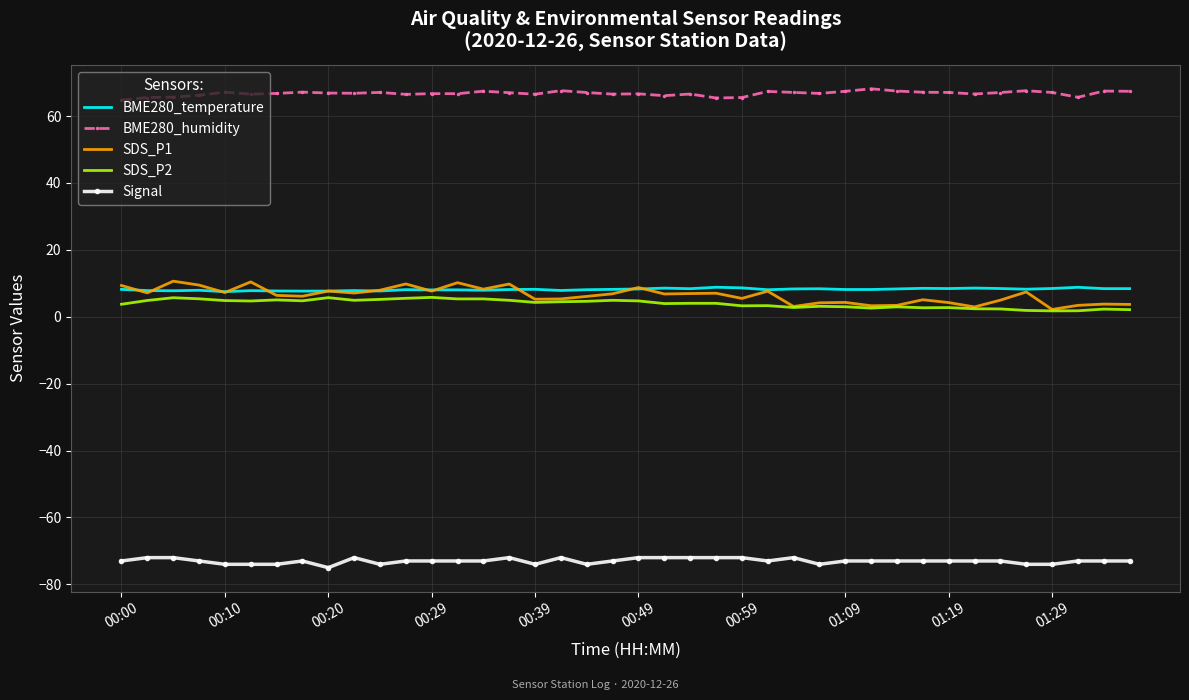

Which series has the largest range (max minus min)?

SDS_P1